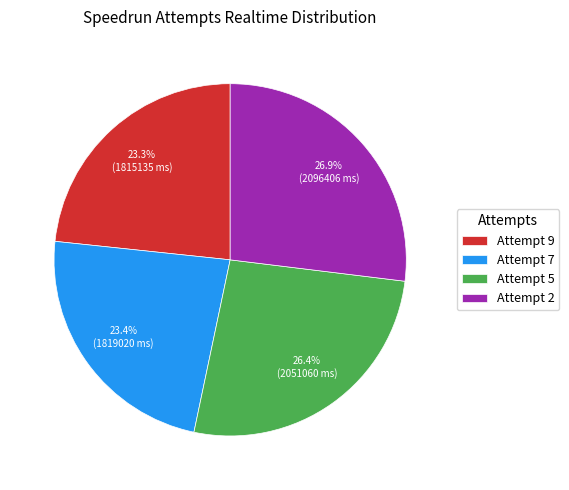

Which category has the biggest portion of the pie?

Attempt 2